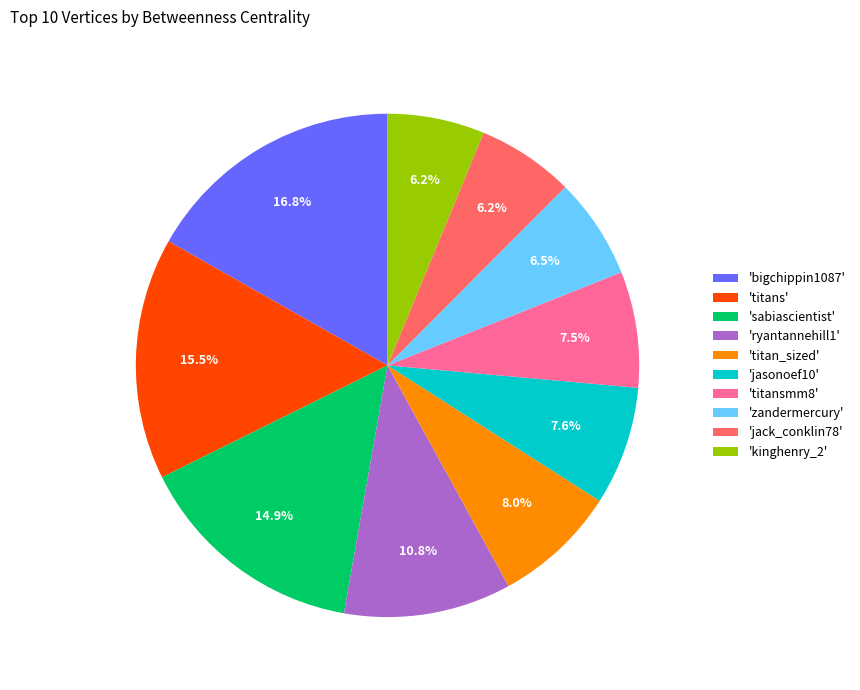

What is the largest slice in the pie chart?

'bigchippin1087'